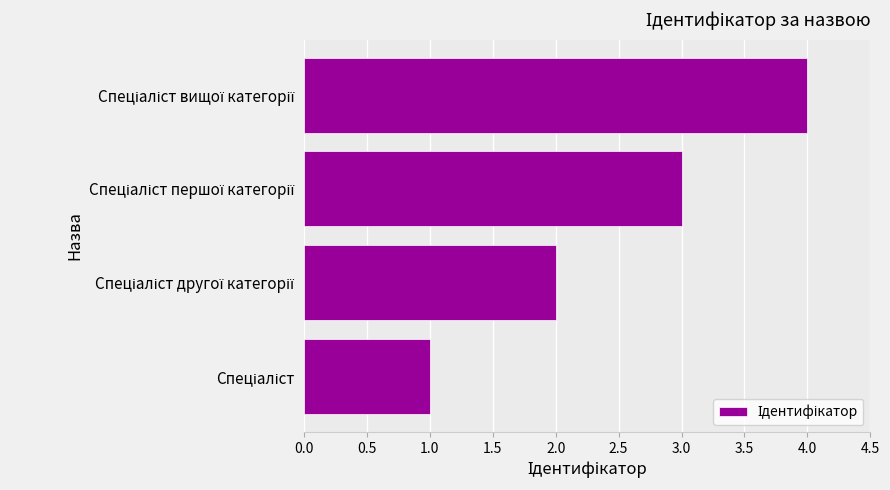

What is the maximum value shown in the chart?

4